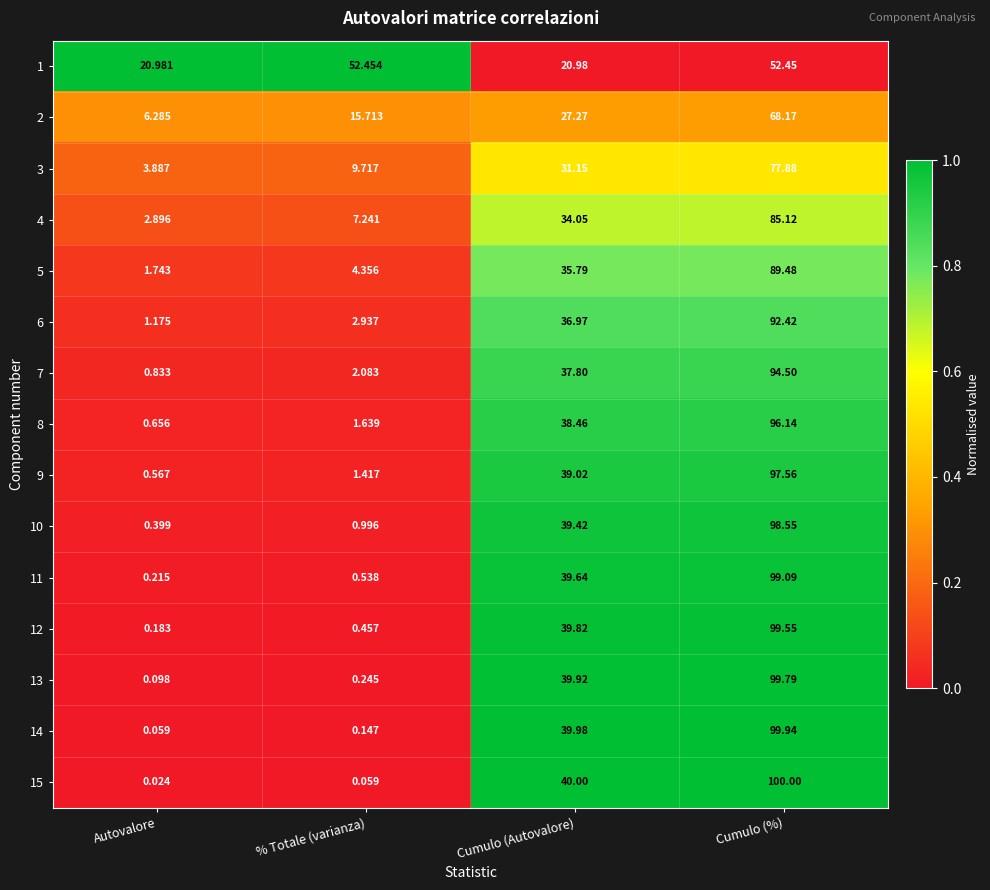

At which category does the chart reach its minimum across all series?

Autovalore